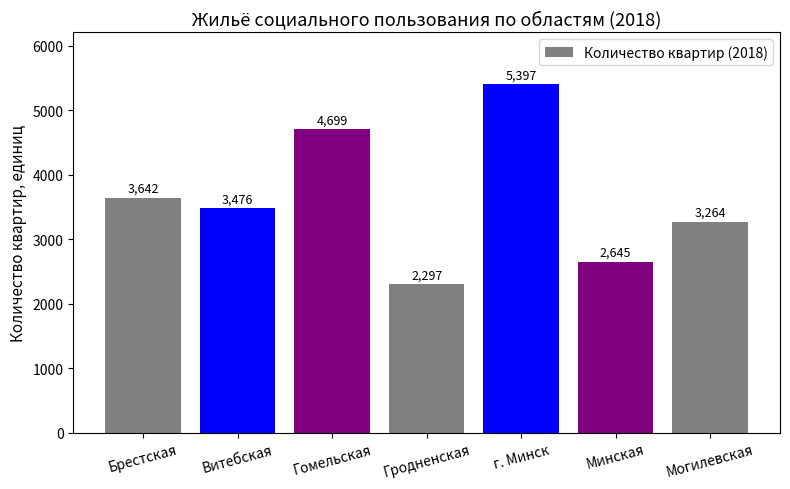

Rank the categories by value from lowest to highest.

Гродненская, Минская, Могилевская, Витебская, Брестская, Гомельская, г. Минск